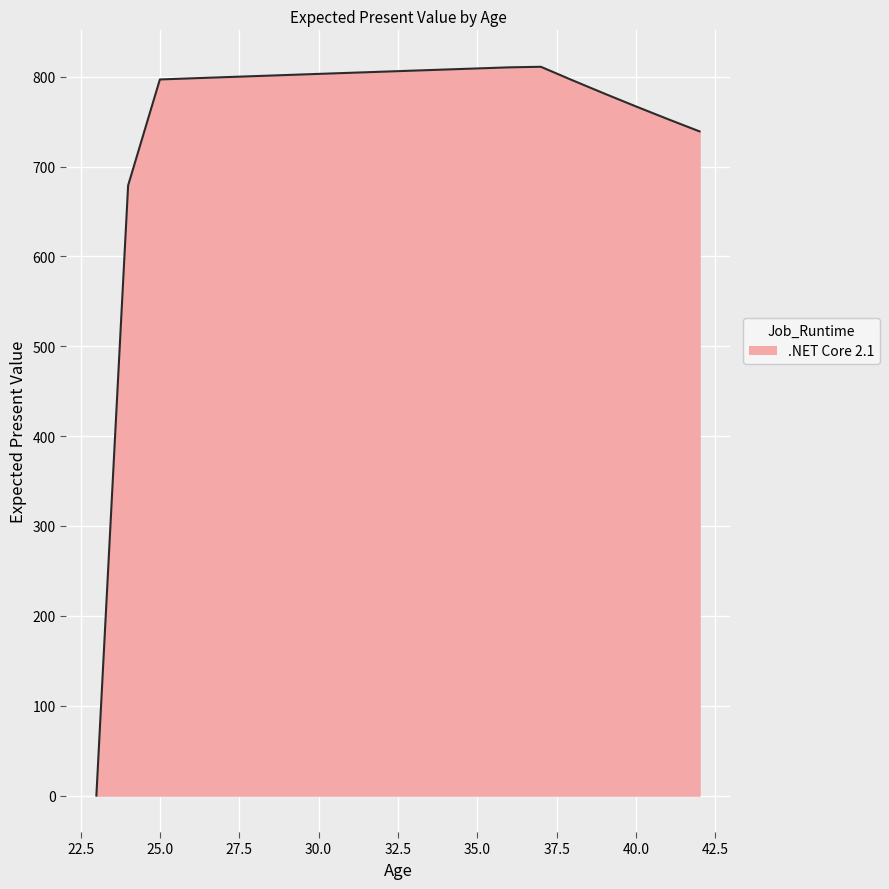

What is the difference between the maximum and minimum values?

811.0